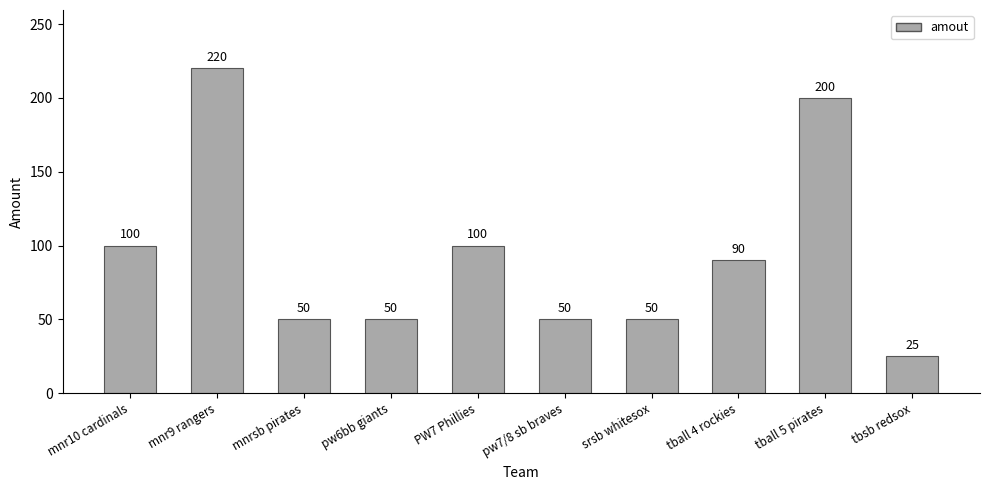

How many categories are shown in the chart?

10